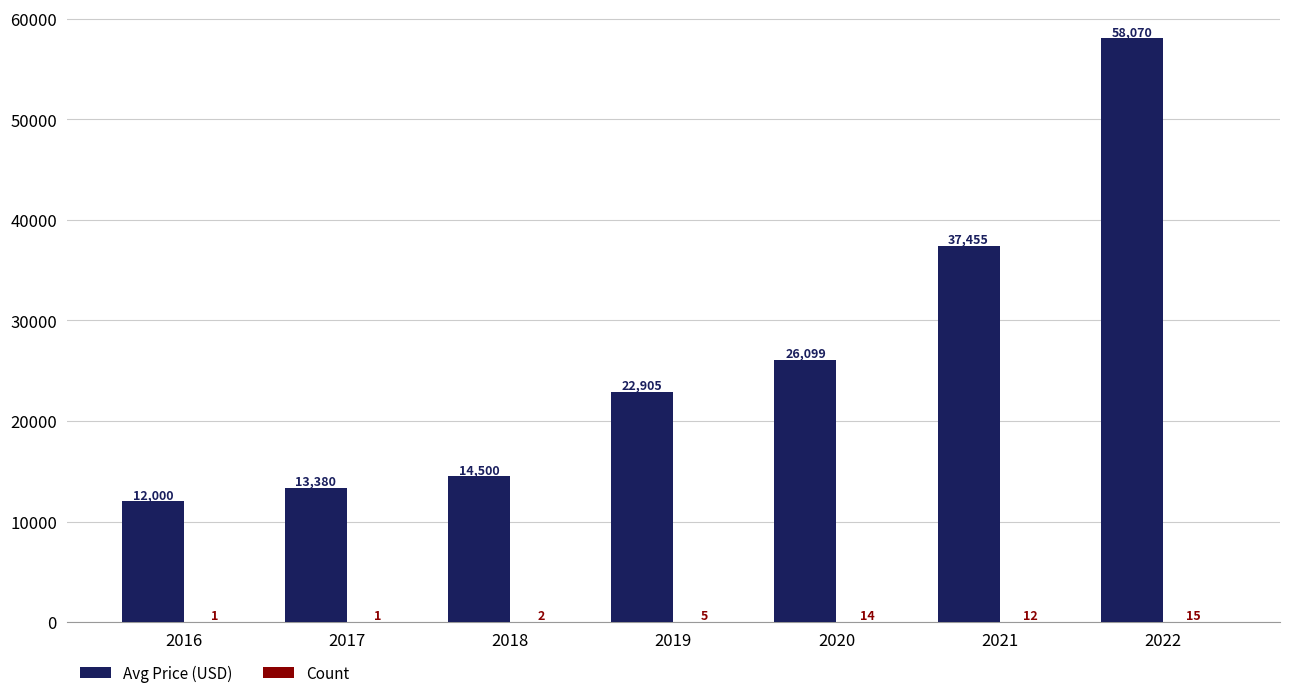

At which label is Avg Price (USD) closest to 35035?

2021